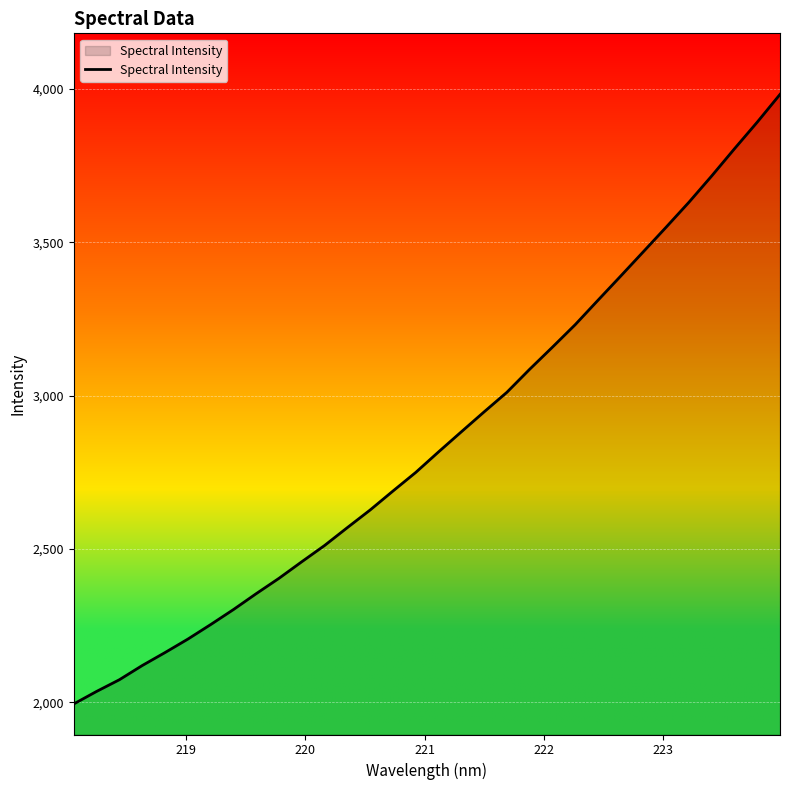

What is the minimum value shown in the chart?

1994.5